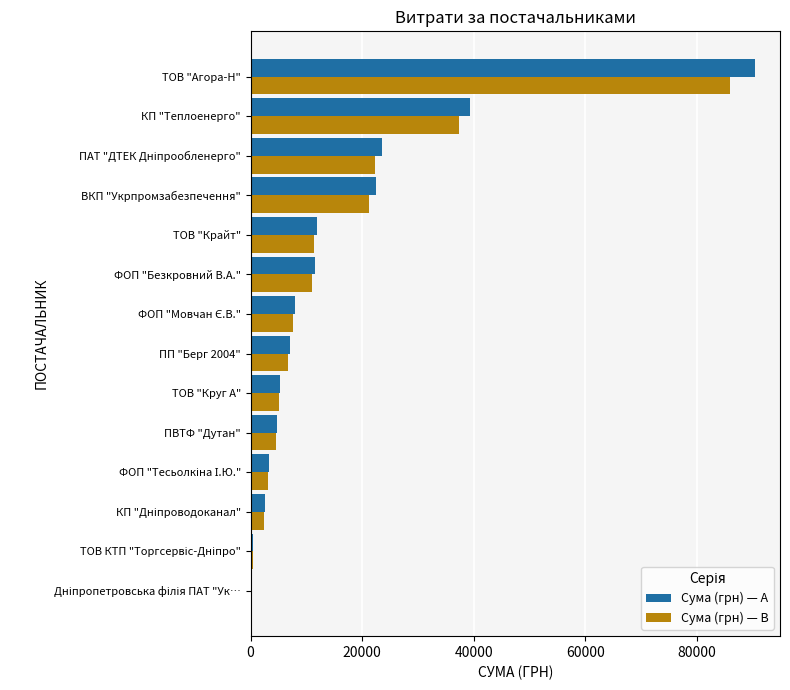

What is the minimum value shown in the chart?

288.8